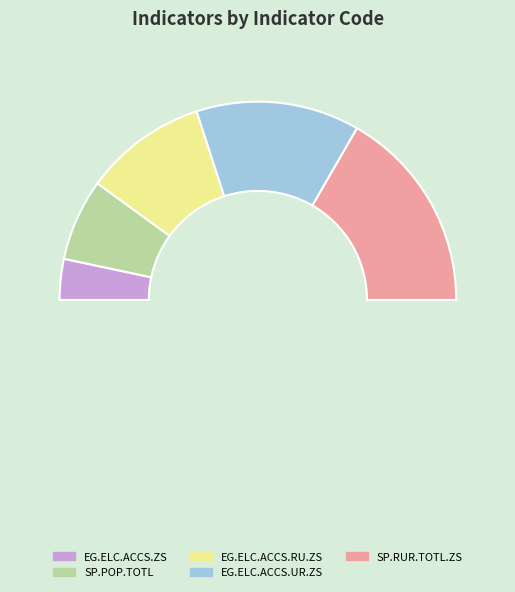

To the nearest percent, what is the difference between the largest and smallest slice percentages?

27%